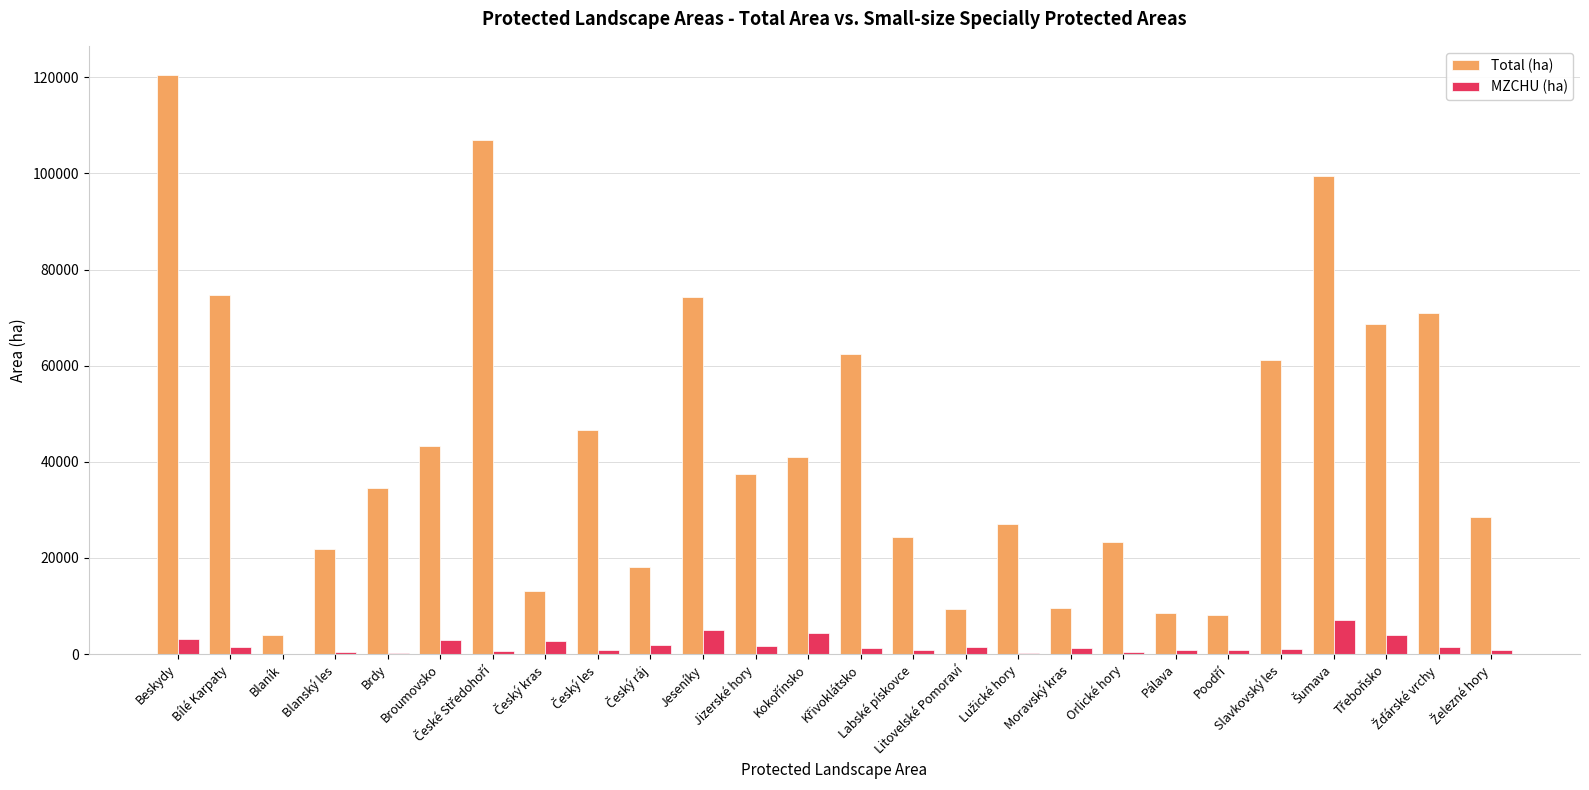

Which series has the largest total across all categories?

Total (ha)